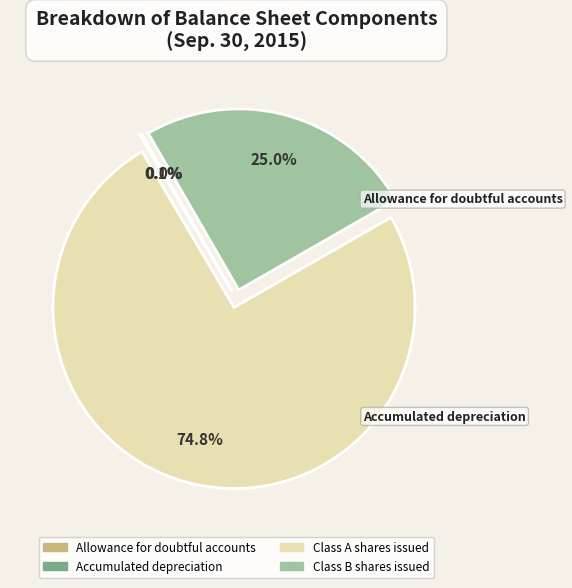

What percentage do Allowance for doubtful accounts and Class A shares issued together represent?

74.8%